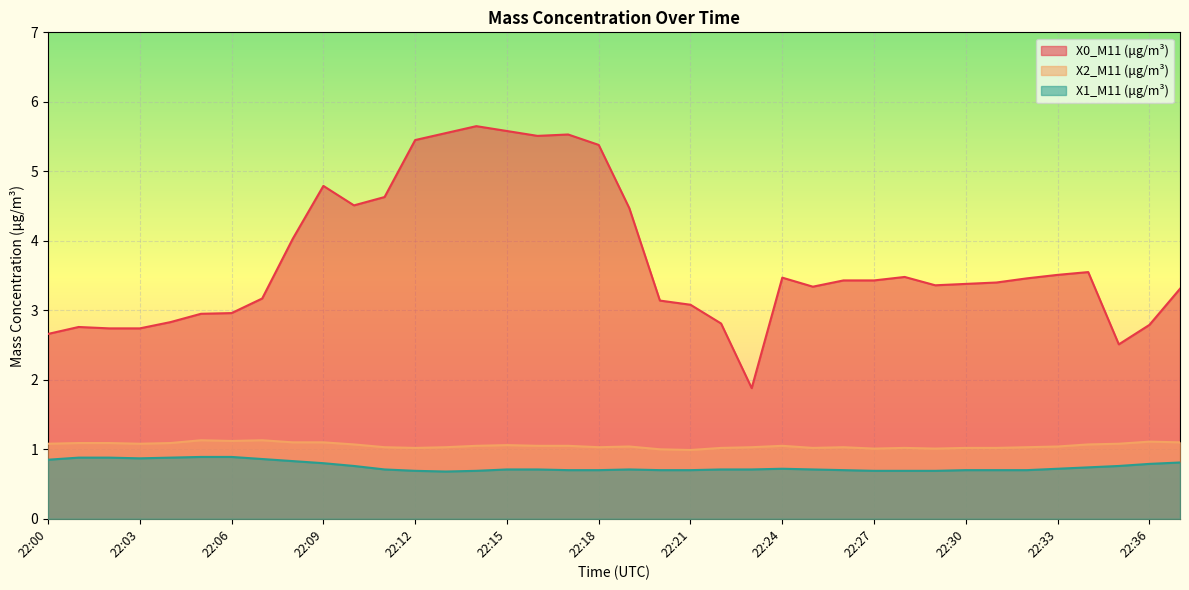

What is the value of the X1_M11 (μg/m³) point at the 24th from the left?

0.7